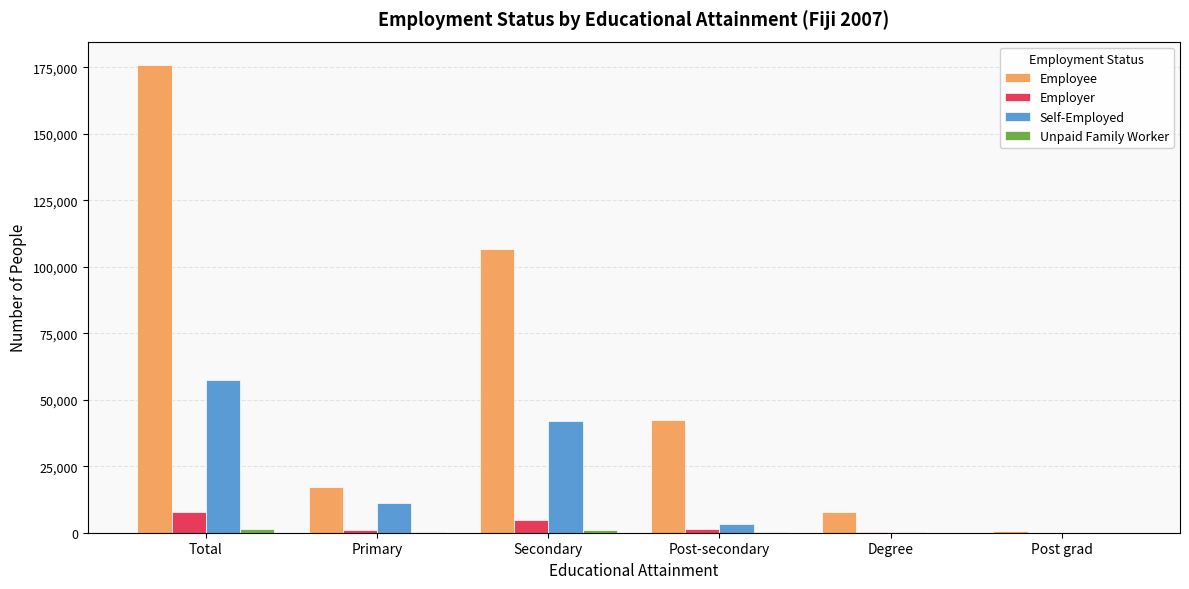

At which category is the sum across all series the highest?

Total